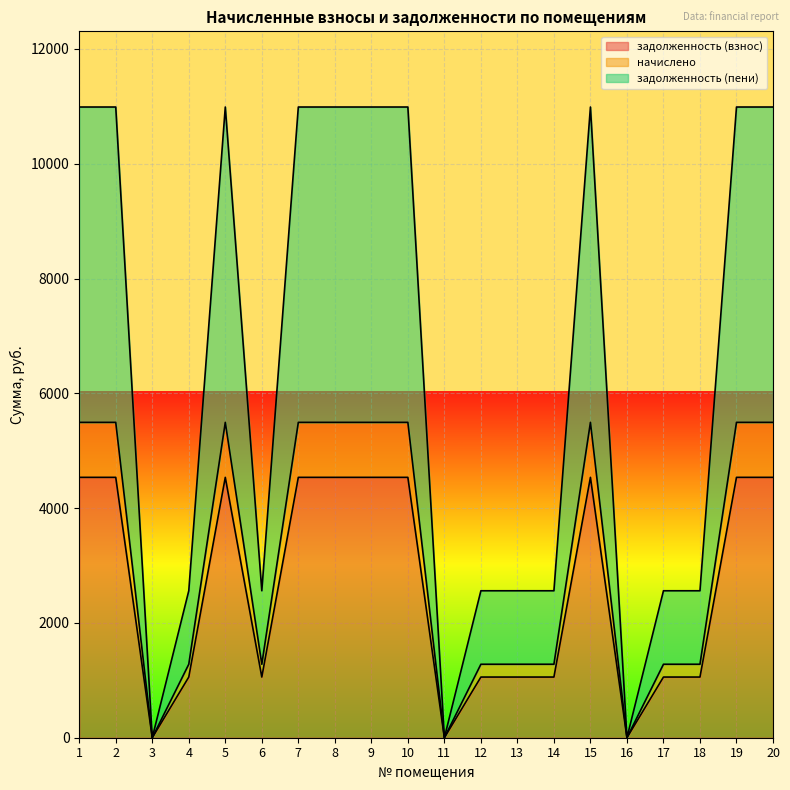

How many categories are shown in the chart?

20